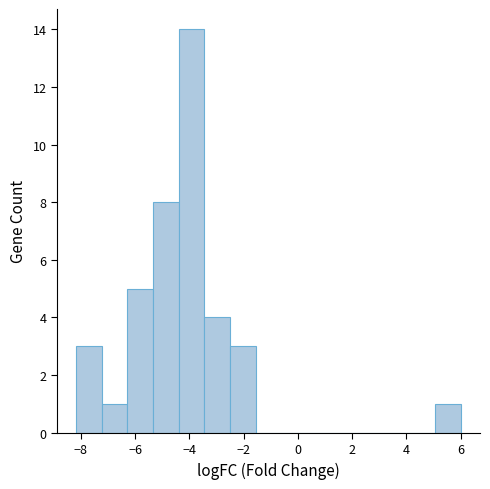

What is the height of the bar covering -8.2 to -7.2 on the x-axis? Neither the bar edges nor the heights are printed on the chart, so give them approximately, as read against the axes.

3